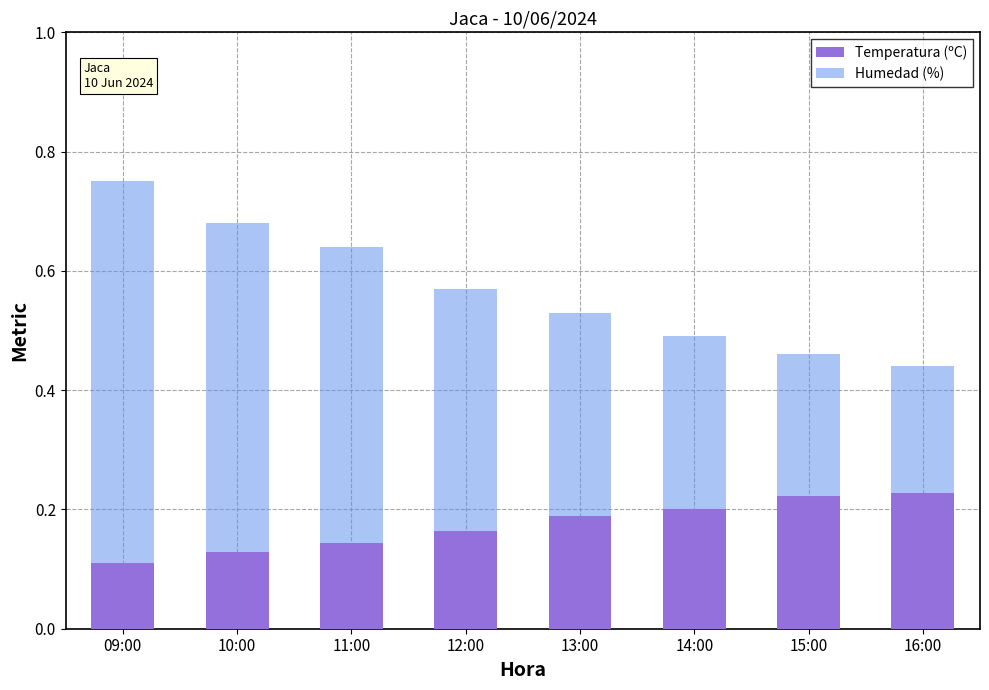

What is the sum of all Temperatura (ºC) values?

1.4